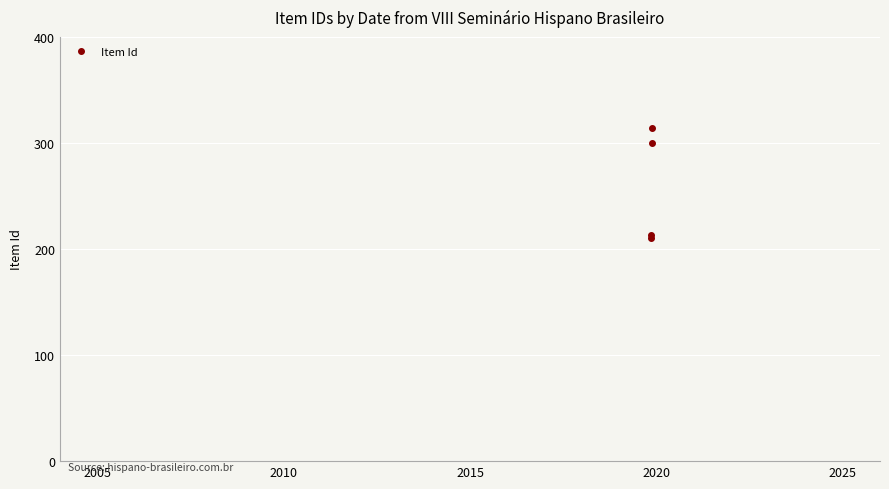

Which has a higher value, 2005 or 2010?

2010